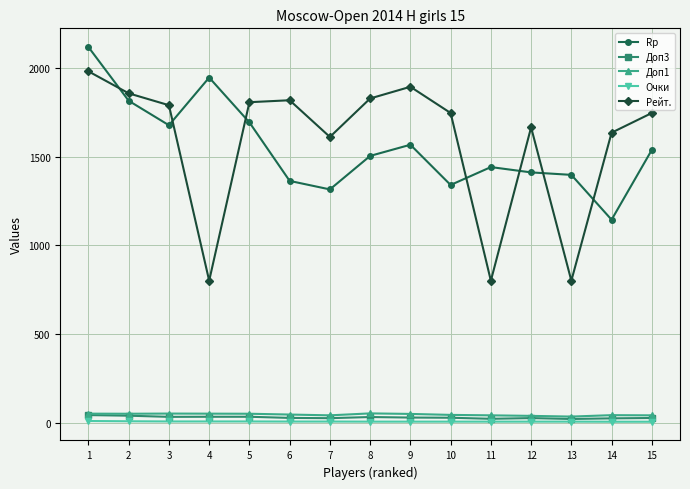

True or false: Доп1 and Rp cross at least once.

False